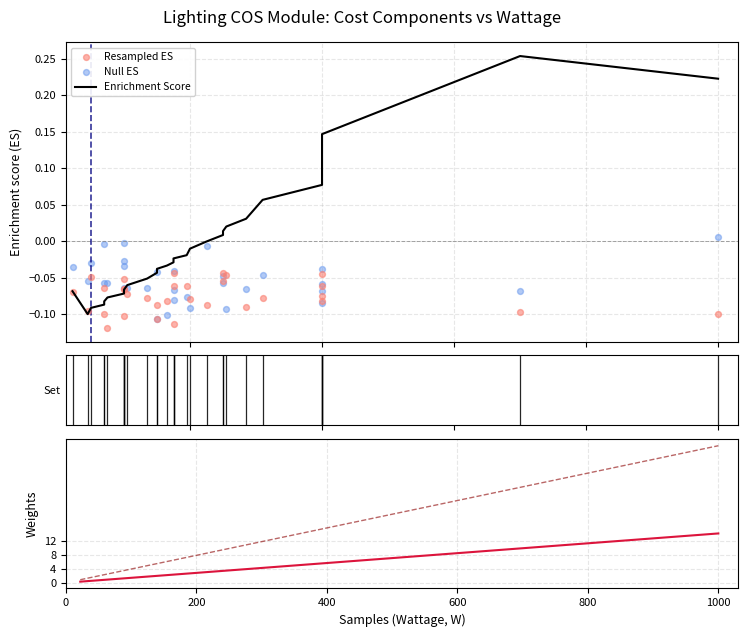

Which series has the largest Y range (max minus min)?

Commodity Charge x100